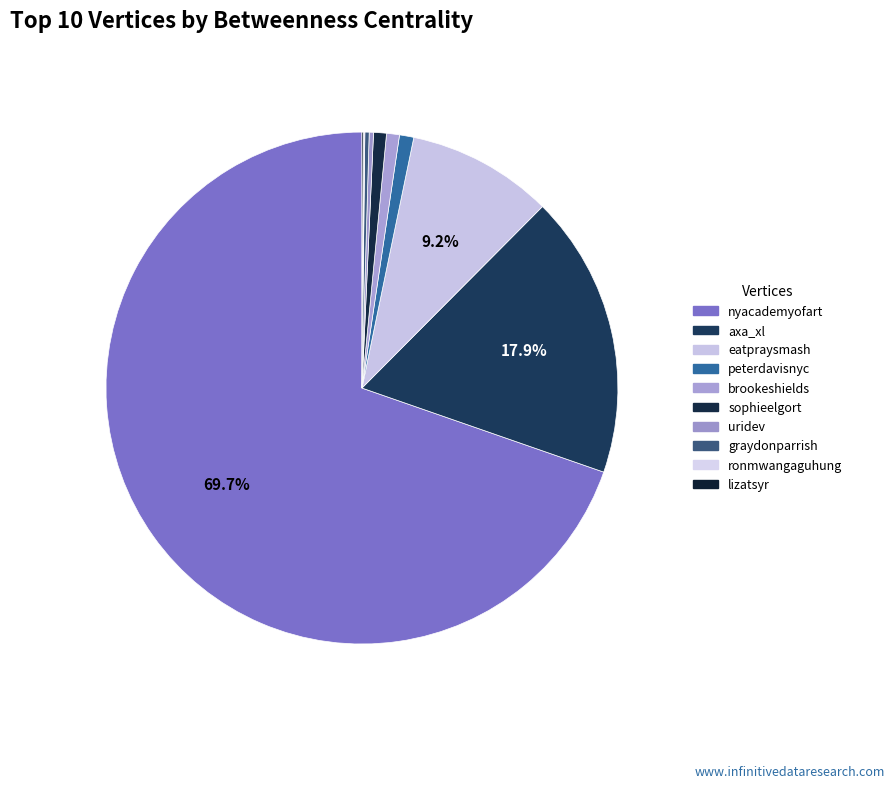

To the nearest percent, what is the combined percentage of brookeshields and peterdavisnyc?

2%